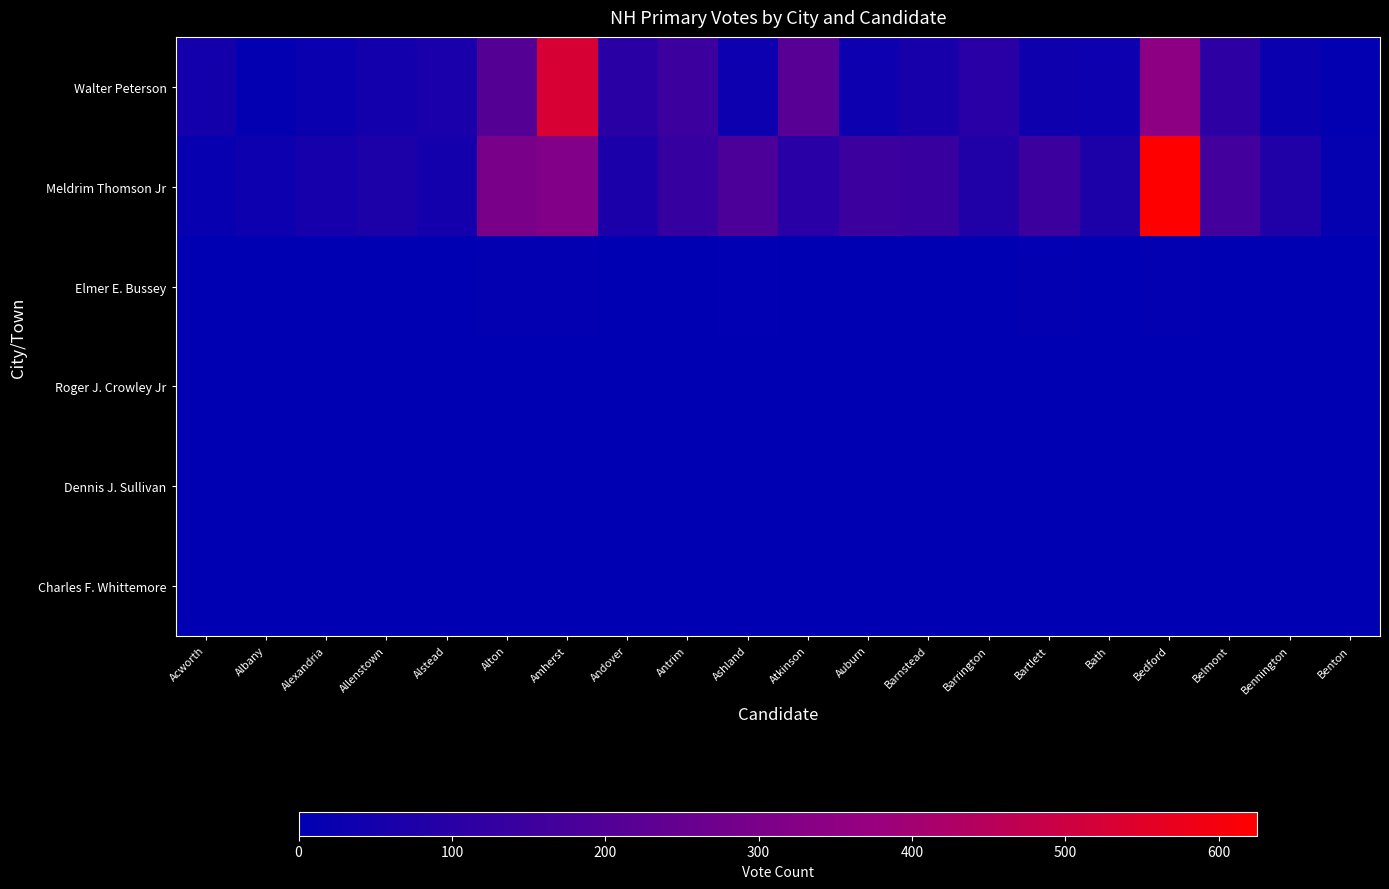

Reading left to right, extract all data points from this chart.

Walter Peterson: Acworth=50	Albany=7	Alexandria=25	Allenstown=47	Alstead=63	Alton=210	Amherst=525	Andover=101	Antrim=151	Ashland=32	Atkinson=216	Auburn=32	Barnstead=57	Barrington=100	Bartlett=38	Bath=33	Bedford=346	Belmont=111	Bennington=28	Benton=5
Meldrim Thomson Jr: Acworth=16	Albany=33	Alexandria=53	Allenstown=72	Alstead=48	Alton=298	Amherst=317	Andover=70	Antrim=135	Ashland=186	Atkinson=100	Auburn=151	Barnstead=141	Barrington=83	Bartlett=148	Bath=73	Bedford=625	Belmont=165	Bennington=82	Benton=14
Elmer E. Bussey: Acworth=0	Albany=0	Alexandria=0	Allenstown=1	Alstead=0	Alton=7	Amherst=6	Andover=1	Antrim=0	Ashland=3	Atkinson=2	Auburn=2	Barnstead=1	Barrington=1	Bartlett=5	Bath=2	Bedford=6	Belmont=0	Bennington=0	Benton=0
Roger J. Crowley Jr: Acworth=0	Albany=0	Alexandria=0	Allenstown=0	Alstead=0	Alton=0	Amherst=0	Andover=0	Antrim=0	Ashland=0	Atkinson=0	Auburn=1	Barnstead=0	Barrington=1	Bartlett=0	Bath=0	Bedford=0	Belmont=0	Bennington=0	Benton=0
Dennis J. Sullivan: Acworth=0	Albany=0	Alexandria=0	Allenstown=0	Alstead=0	Alton=0	Amherst=0	Andover=0	Antrim=0	Ashland=0	Atkinson=0	Auburn=0	Barnstead=0	Barrington=0	Bartlett=0	Bath=0	Bedford=0	Belmont=0	Bennington=0	Benton=0
Charles F. Whittemore: Acworth=0	Albany=0	Alexandria=0	Allenstown=0	Alstead=0	Alton=0	Amherst=0	Andover=0	Antrim=0	Ashland=0	Atkinson=0	Auburn=0	Barnstead=0	Barrington=0	Bartlett=0	Bath=0	Bedford=0	Belmont=1	Bennington=0	Benton=0